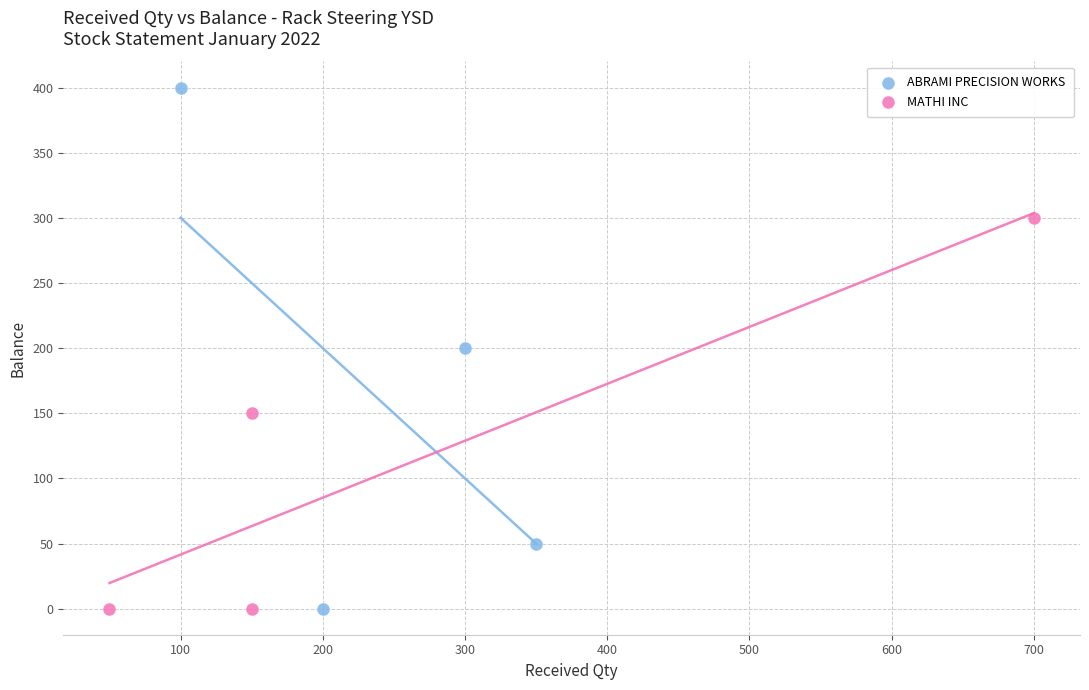

Which series has the largest Y range (max minus min)?

ABRAMI PRECISION WORKS